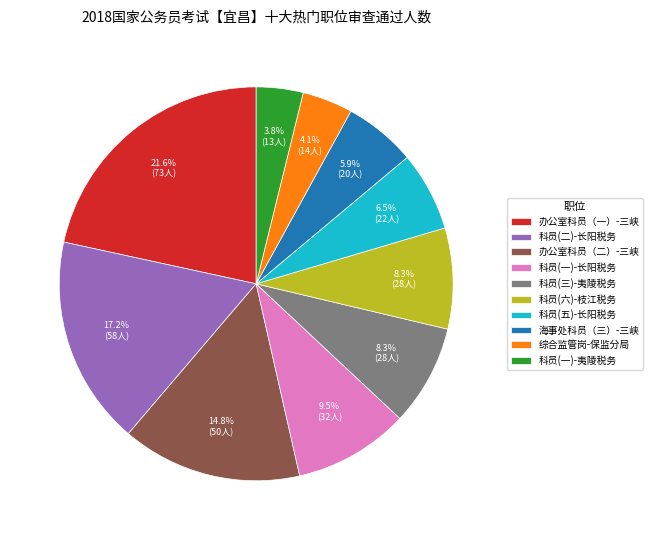

Which slice is the largest?

办公室科员（一）-三峡